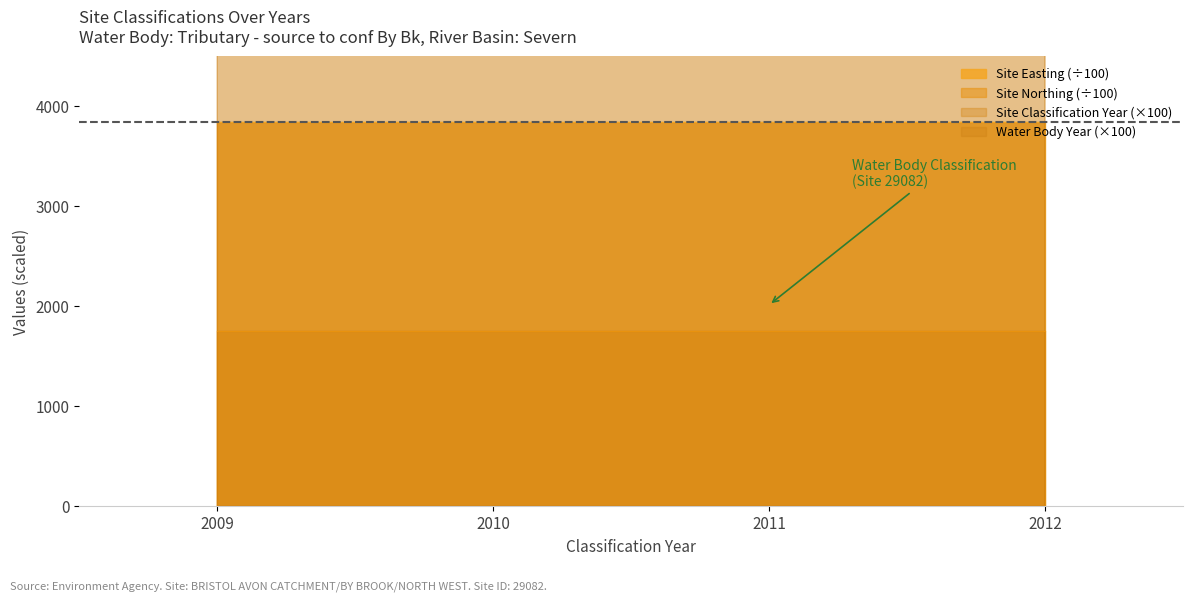

What is the total value across all series at 2011?

563164